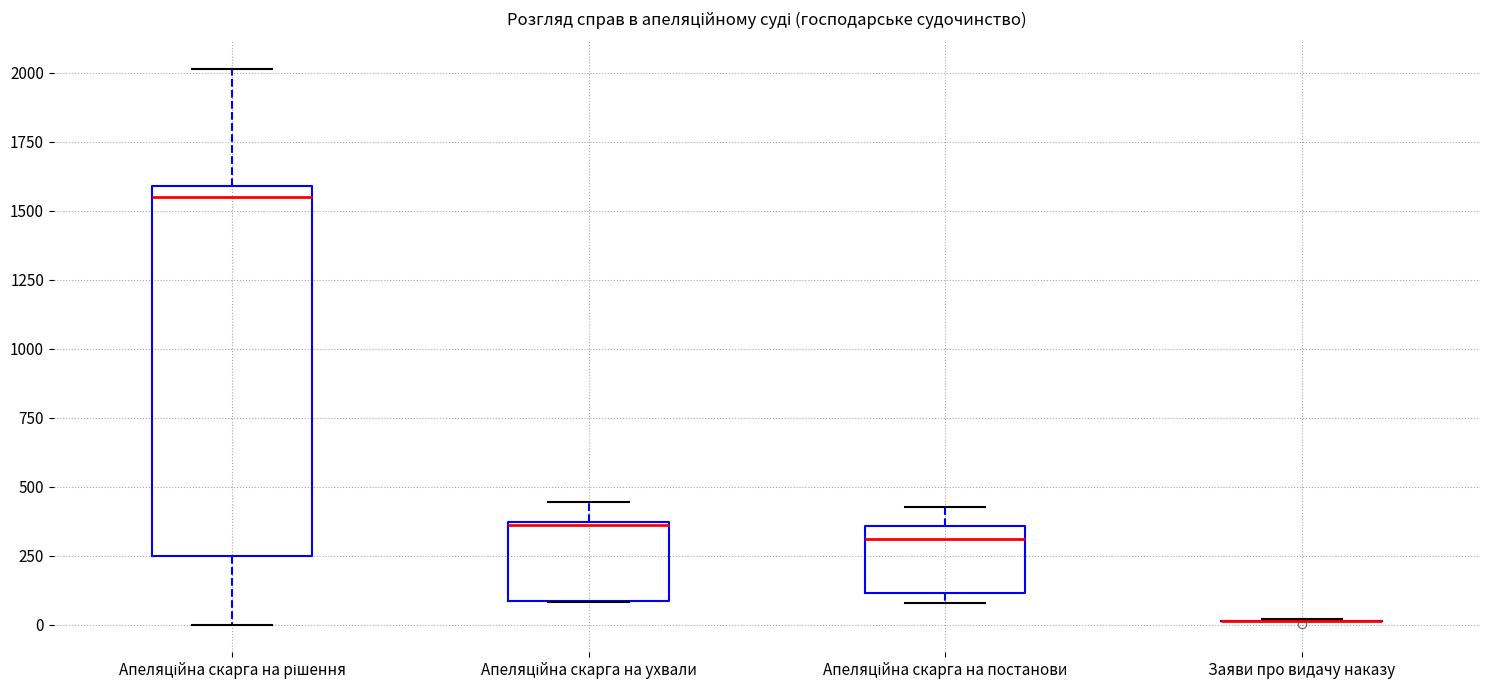

Reading left to right, transcribe this box plot: for each box, give where its median line is, the range the box spans, and where its two whiskers end, as read against the y-axis. The values are not printed on the chart, so give them approximately, as read against the axis.

Апеляційна скарга на рішення: median 1550, box 250 to 1600, whiskers 0 to 2000
Апеляційна скарга на ухвали: median 350, box 100 to 350, whiskers 100 to 450
Апеляційна скарга на постанови: median 300, box 100 to 350, whiskers 100 (just below the box's lower edge) to 450
Заяви про видачу наказу: box collapsed to a line at 0, whiskers 0 to 0